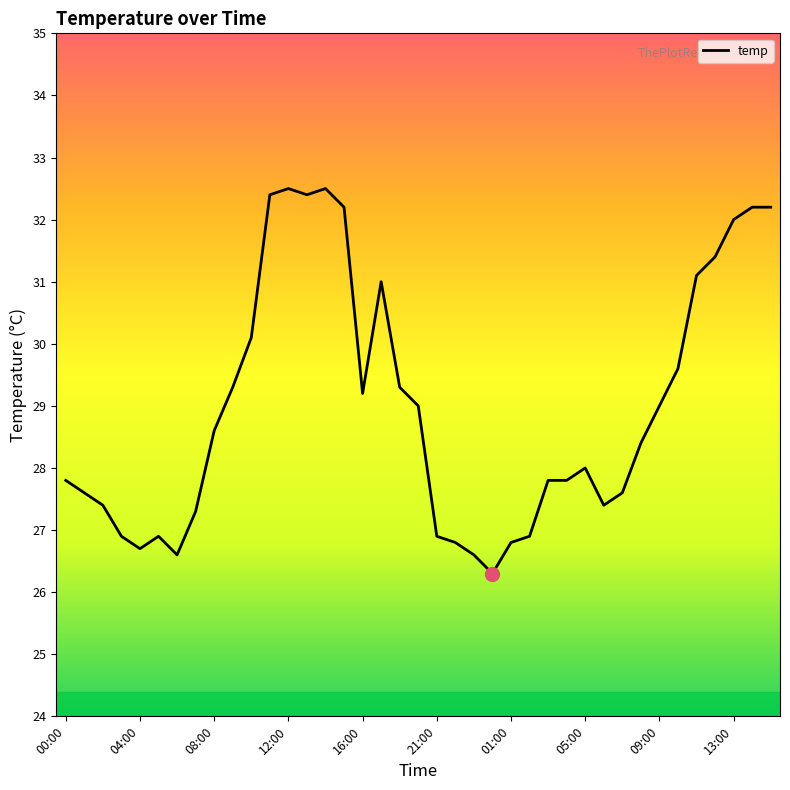

What is the difference between the maximum and minimum values?

6.2